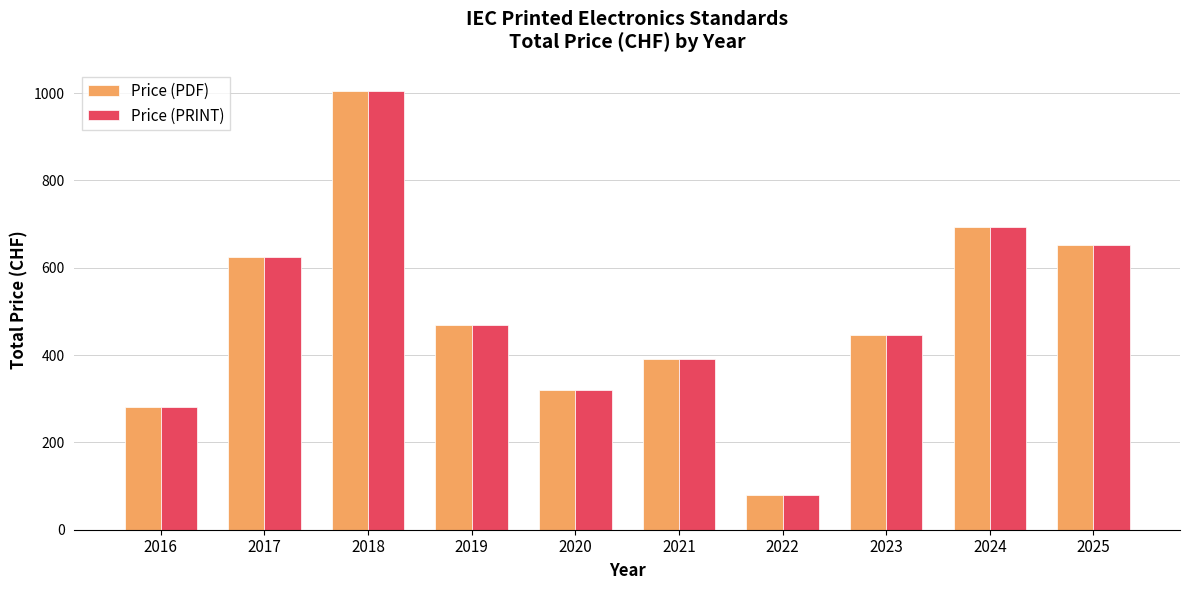

What are all the series names shown in the legend?

Price (PDF), Price (PRINT)